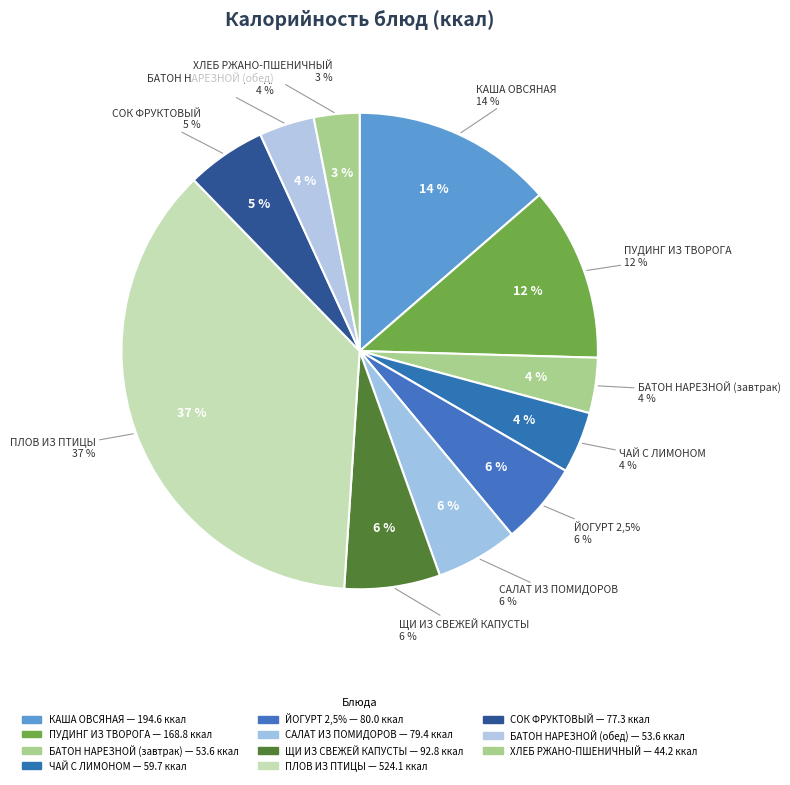

Is there a majority slice in this chart?

No